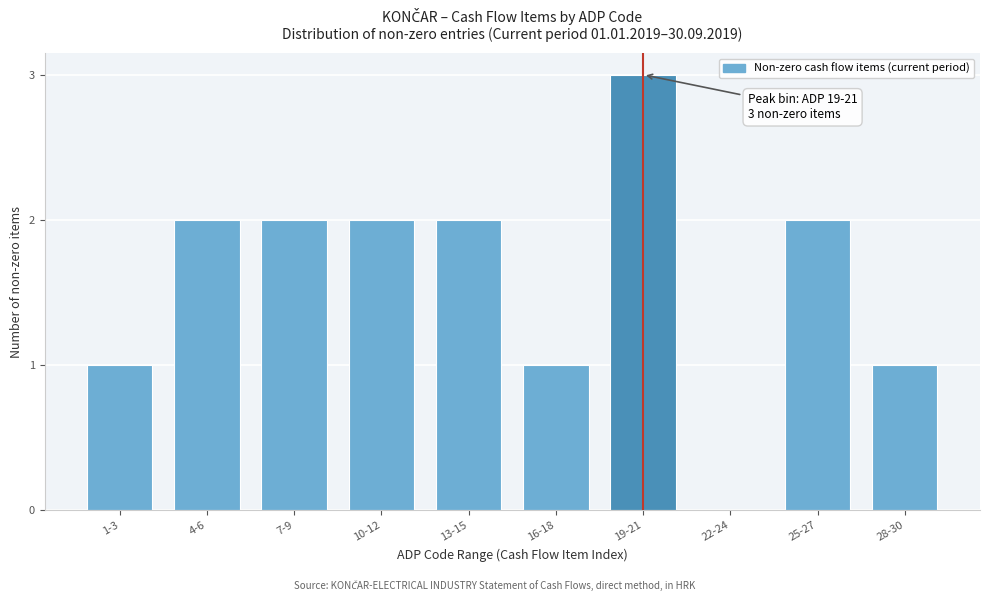

Reading left to right, transcribe all the data shown in this chart.

1-3=1	4-6=2	7-9=2	10-12=2	13-15=2	16-18=1	19-21=3	22-24=0	25-27=2	28-30=1